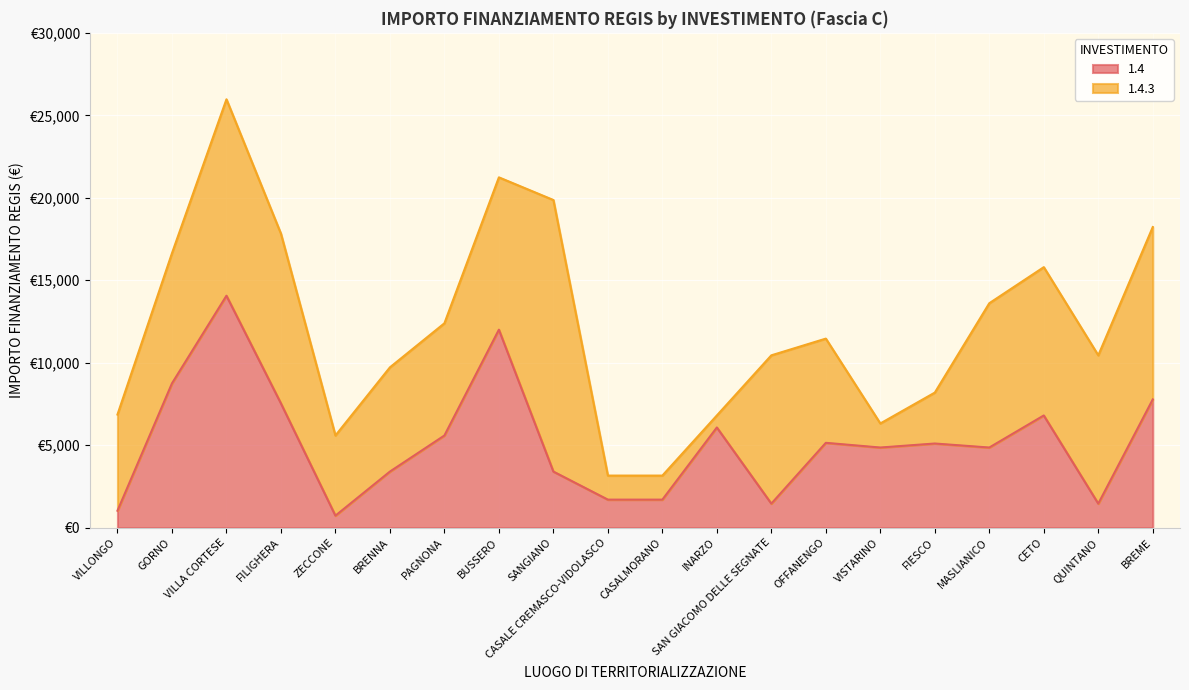

Where is the data nearest to the value 7396?

FILIGHERA